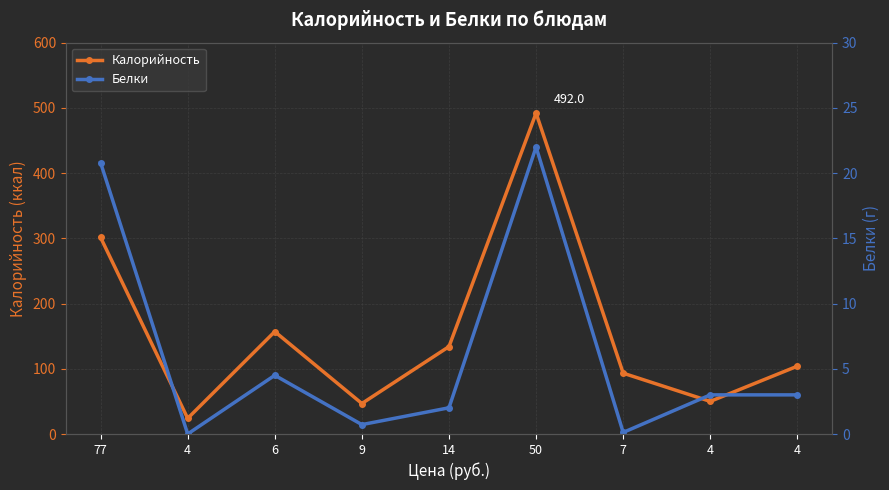

Reading left to right, what are all the values shown in this chart?

Калорийность: 77=301.4	4=24.0	6=157.0	9=46.7	14=134.0	50=492.0	7=93.2	4=50.0	4=104.0
Белки: 77=20.8	4=0.0	6=4.5	9=0.7	14=2.0	50=22.0	7=0.1	4=3.0	4=3.0